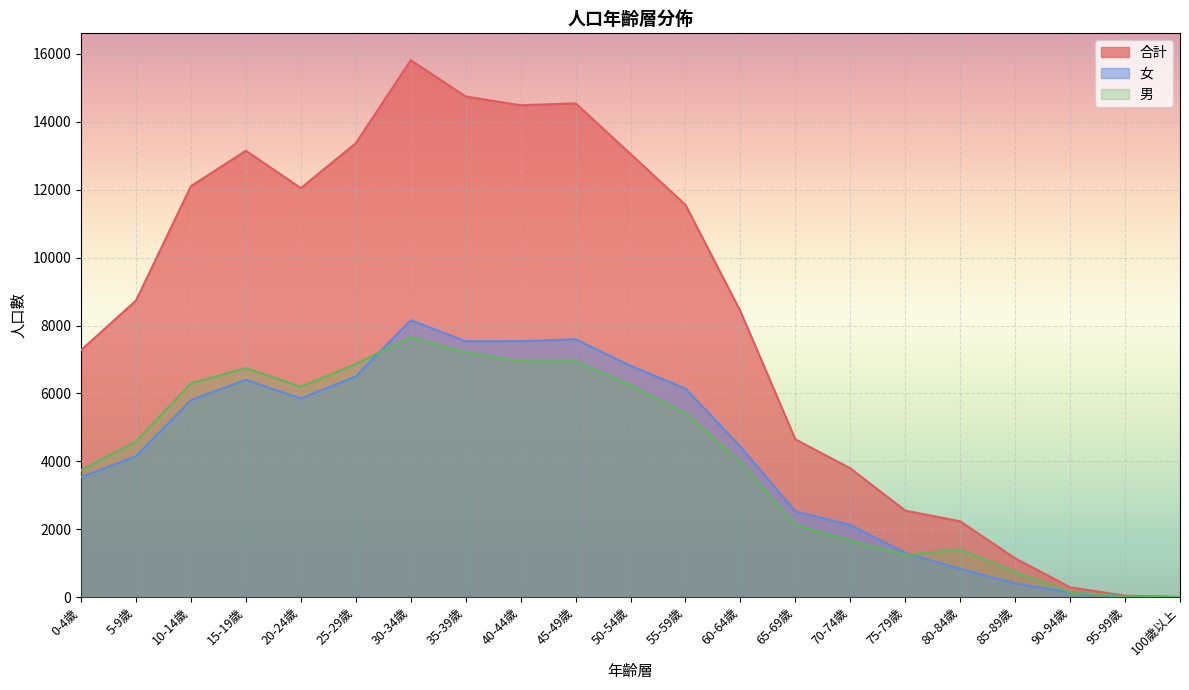

Reading right to left, what are all the values shown in this chart?

男: 100歲以上=3	95-99歲=16	90-94歲=152	85-89歲=741	80-84歲=1403	75-79歲=1244	70-74歲=1667	65-69歲=2122	60-64歲=3991	55-59歲=5412	50-54歲=6239	45-49歲=6951	40-44歲=6950	35-39歲=7211	30-34歲=7658	25-29歲=6868	20-24歲=6197	15-19歲=6747	10-14歲=6301	5-9歲=4585	0-4歲=3741
女: 100歲以上=2	95-99歲=28	90-94歲=139	85-89歲=403	80-84歲=830	75-79歲=1305	70-74歲=2127	65-69歲=2526	60-64歲=4431	55-59歲=6143	50-54歲=6815	45-49歲=7595	40-44歲=7539	35-39歲=7537	30-34歲=8158	25-29歲=6502	20-24歲=5852	15-19歲=6402	10-14歲=5806	5-9歲=4151	0-4歲=3535
合計: 100歲以上=5	95-99歲=44	90-94歲=291	85-89歲=1144	80-84歲=2233	75-79歲=2549	70-74歲=3794	65-69歲=4648	60-64歲=8422	55-59歲=11555	50-54歲=13054	45-49歲=14546	40-44歲=14489	35-39歲=14748	30-34歲=15816	25-29歲=13370	20-24歲=12049	15-19歲=13149	10-14歲=12107	5-9歲=8736	0-4歲=7276